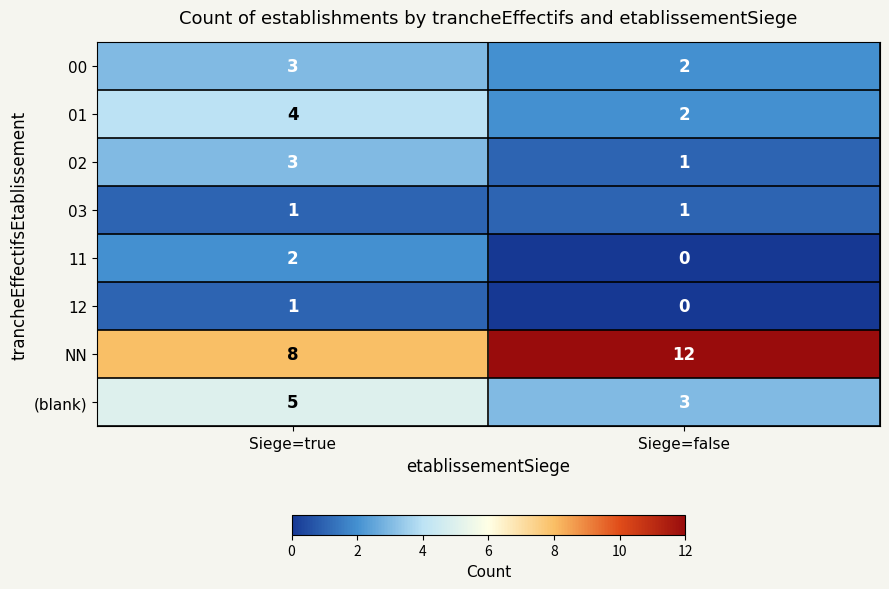

True or false: NN has a value of 14 at Siege=true.

False